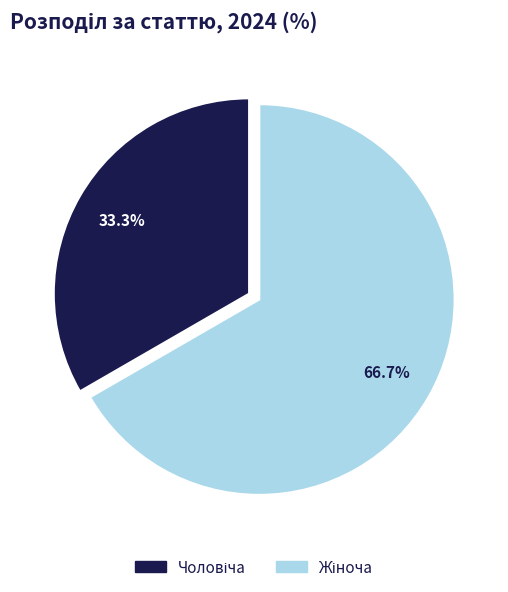

Does any single category account for the majority?

Yes